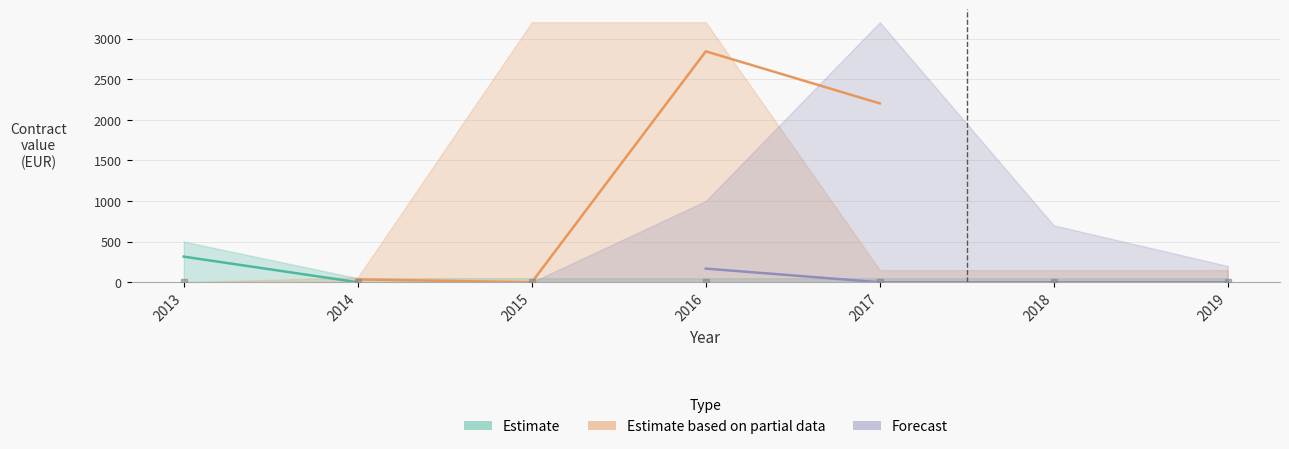

At how many categories does at least one series exceed 468?

5